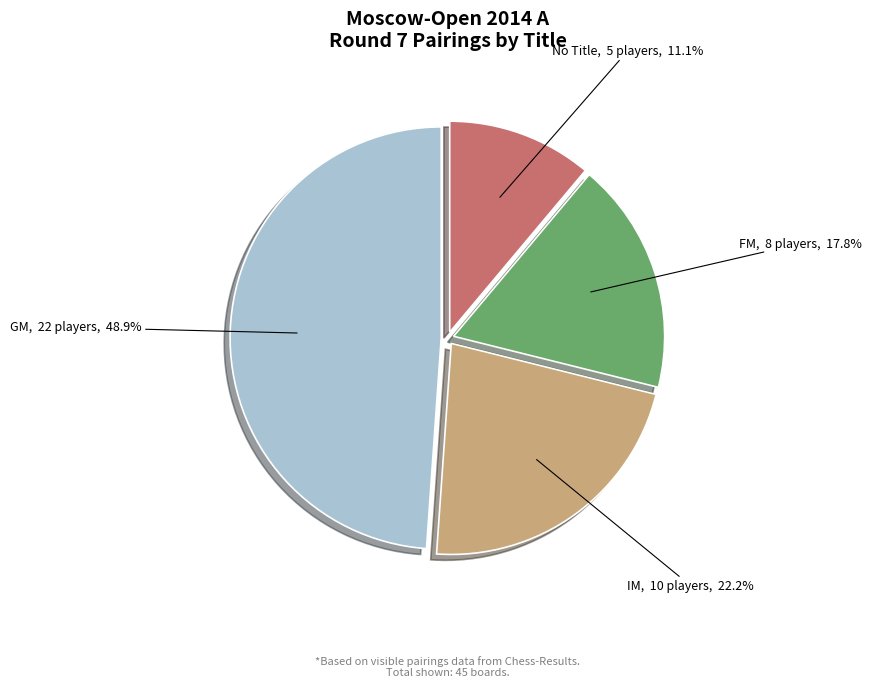

How many segments does this pie chart have?

4